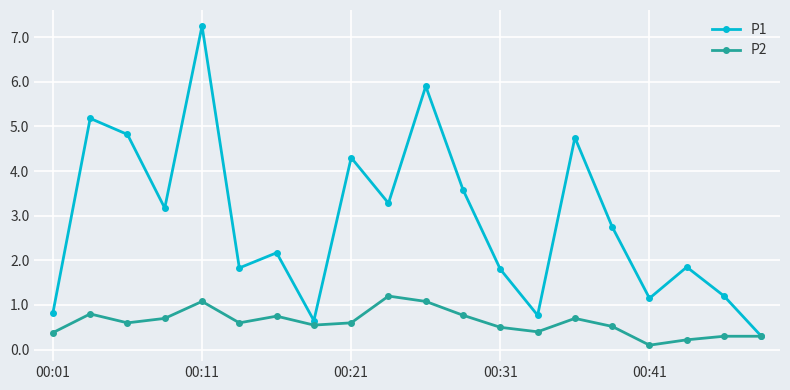

What is the value of the P1 point at the 10th from the left?

3.3